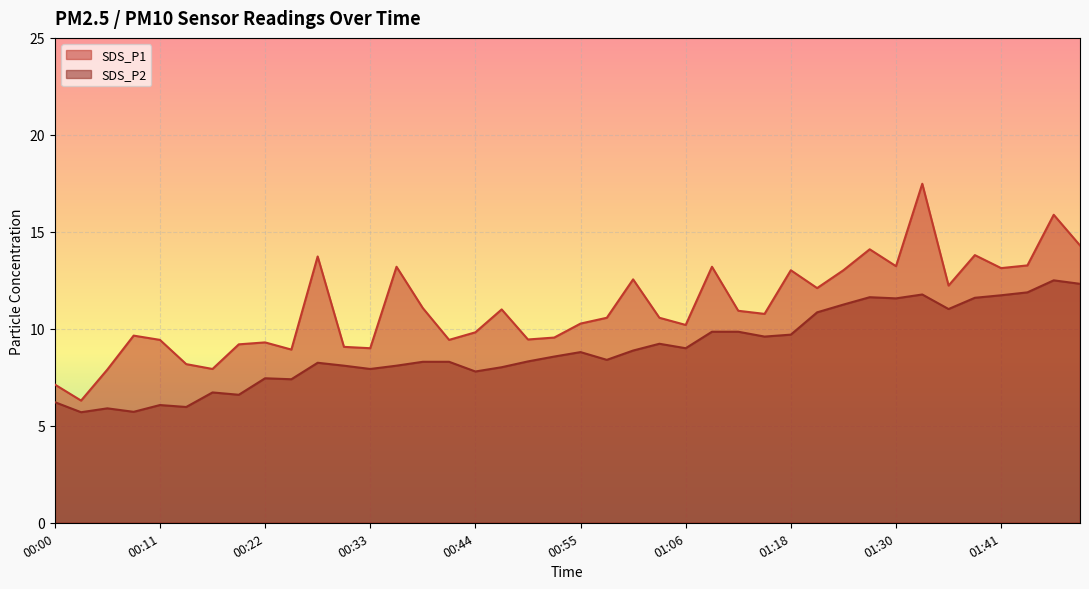

How many values in the SDS_P1 series exceed 10?

24